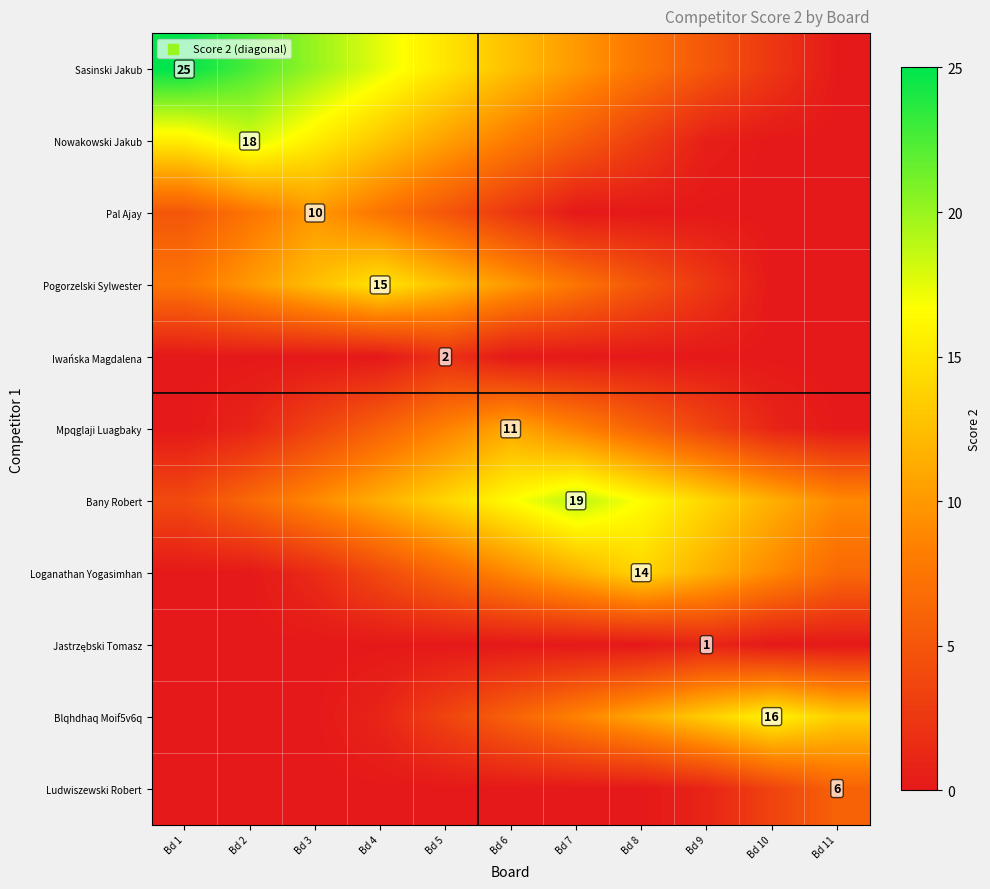

True or false: Nowakowski Jakub has a value of 18.0 at Bd 2.

True